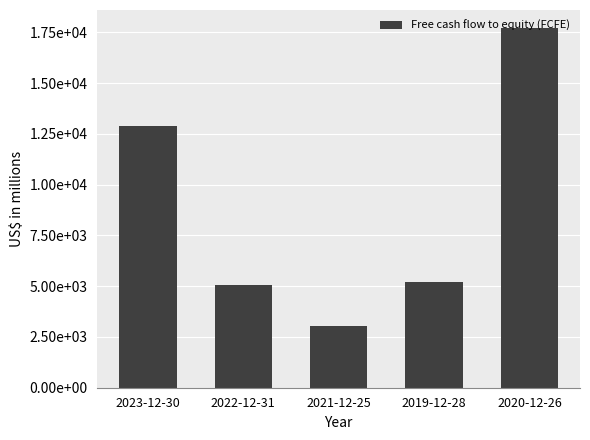

The chart shows a value of 19719 at 2023-12-30. True or false?

False